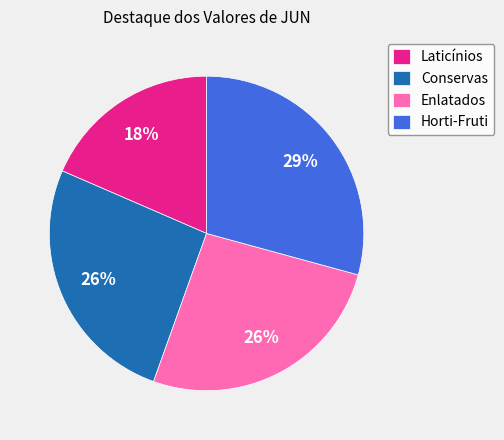

Which category has the biggest portion of the pie?

Horti-Fruti